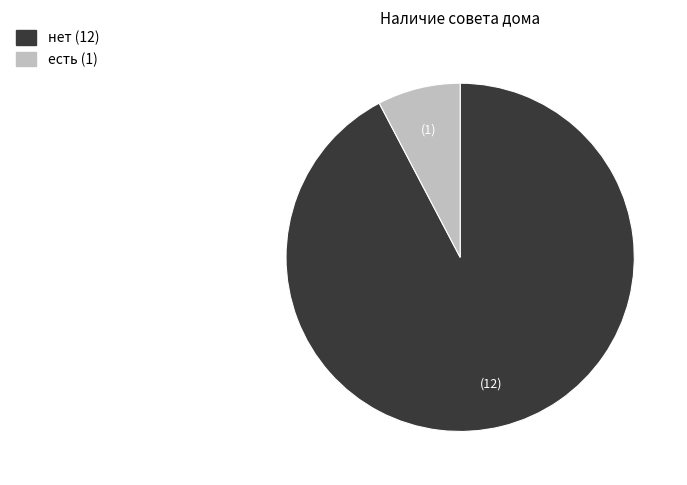

The нет slice represents 99% of the pie. True or false?

False